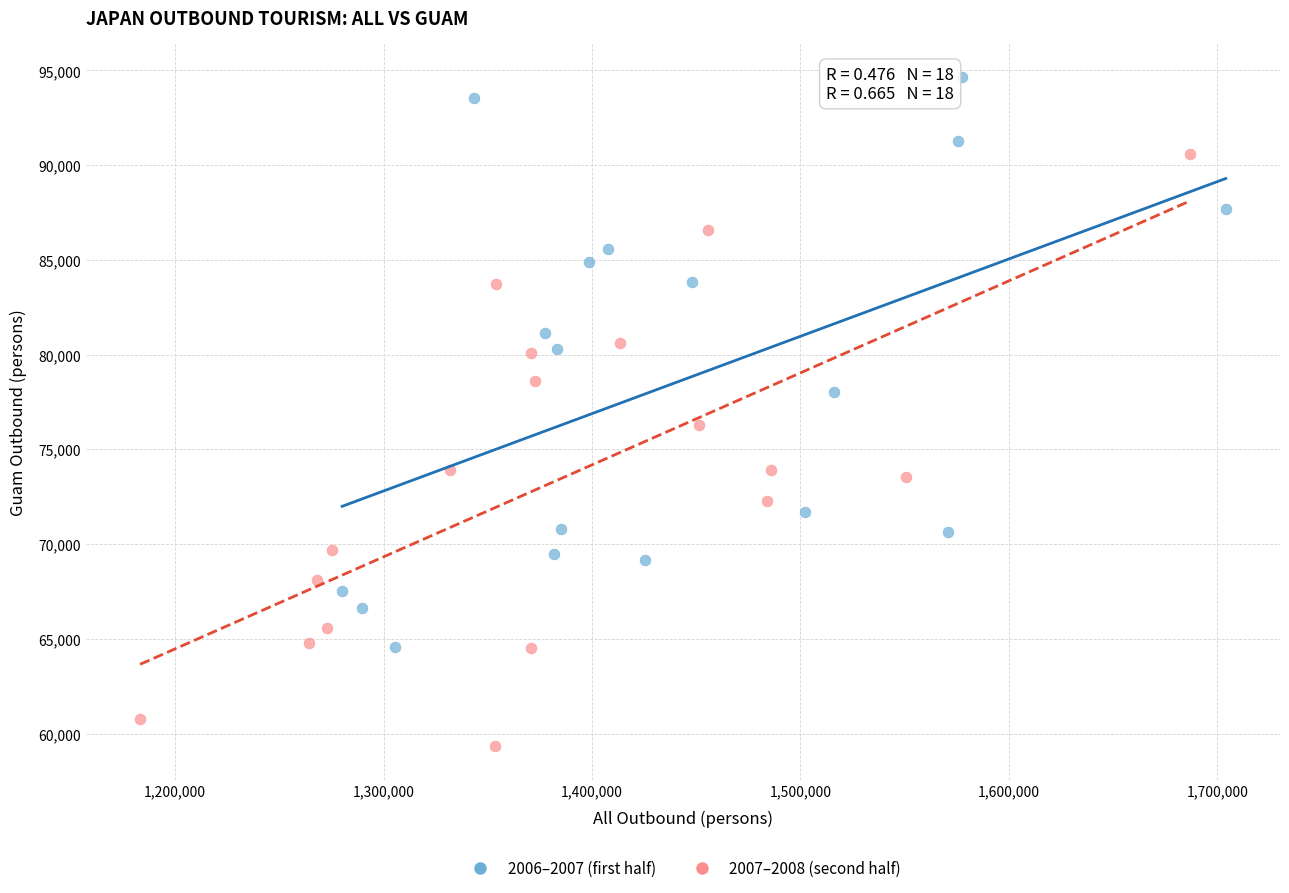

Which series has the widest spread of Y values?

2007–2008 (second half)